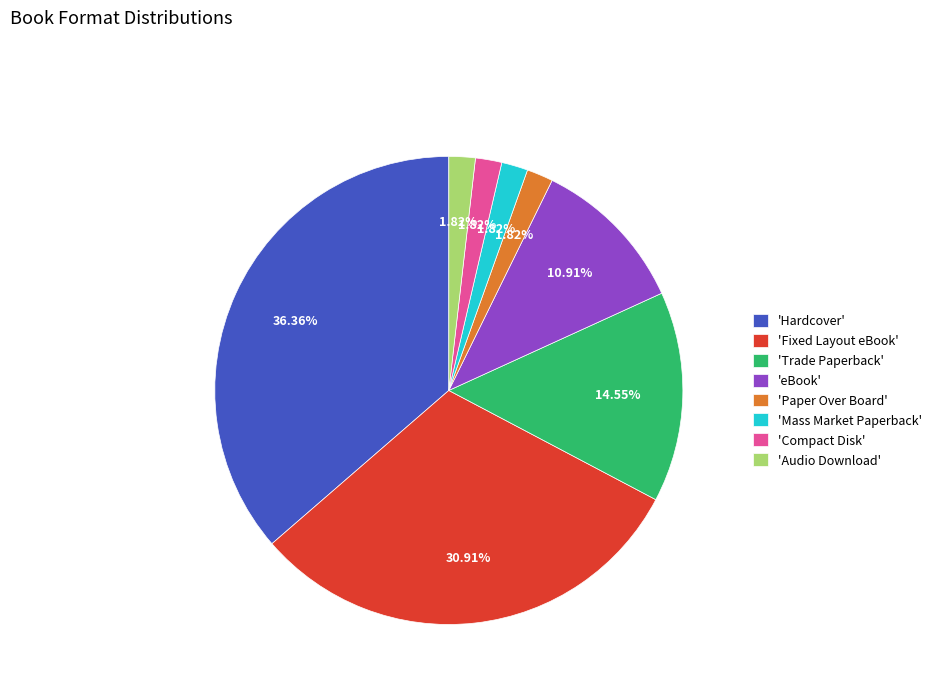

Does 'Fixed Layout eBook' represent more than half of the total?

No